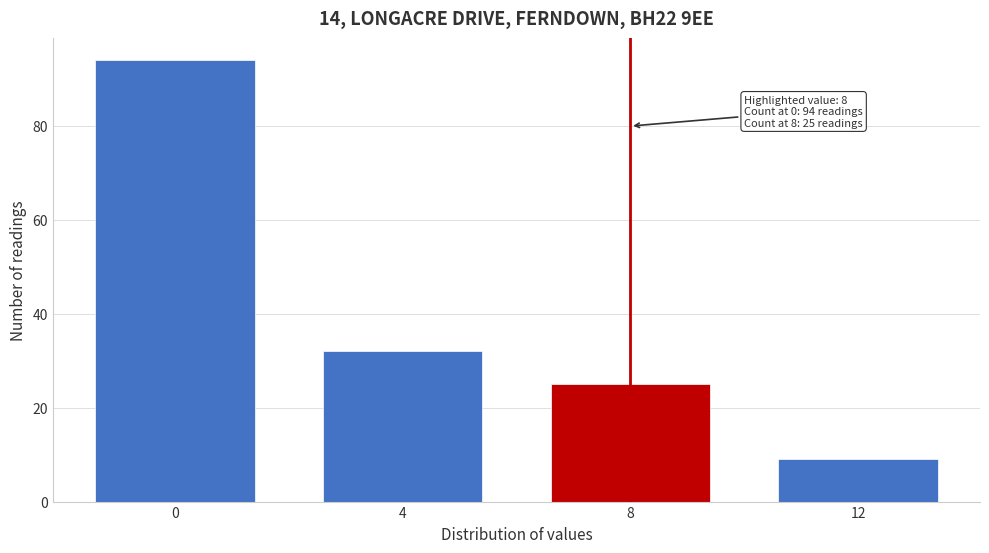

Reading left to right, what are all the values shown in this chart?

0=94	4=32	8=25	12=9